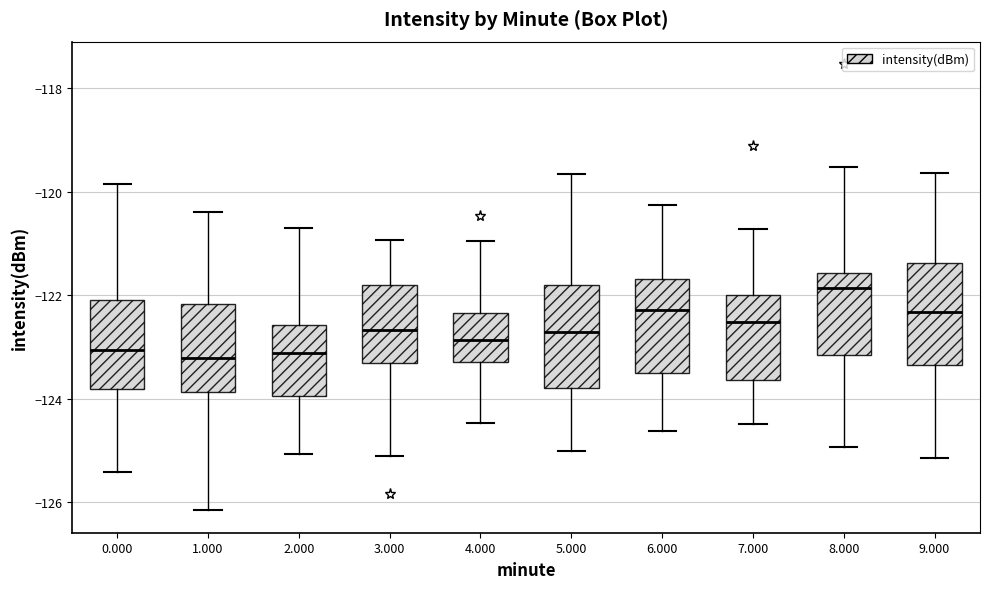

Reading left to right, read every box against the y-axis: the position of its median line, the range the box covers, and the ends of its whiskers. The values are not printed on the chart, so give them approximately, as read against the axis.

0.000: median -123.0, box -123.8 to -122.0, whiskers -125.4 to -119.8
1.000: median -123.2, box -123.8 to -122.2, whiskers -126.2 to -120.4
2.000: median -123.2, box -124.0 to -122.6, whiskers -125.0 to -120.6
3.000: median -122.6, box -123.4 to -121.8, whiskers -125.0 to -121.0
4.000: median -122.8, box -123.2 to -122.4, whiskers -124.4 to -121.0
5.000: median -122.8, box -123.8 to -121.8, whiskers -125.0 to -119.6
6.000: median -122.2, box -123.4 to -121.6, whiskers -124.6 to -120.2
7.000: median -122.6, box -123.6 to -122.0, whiskers -124.4 to -120.8
8.000: median -121.8, box -123.2 to -121.6, whiskers -125.0 to -119.6
9.000: median -122.4, box -123.4 to -121.4, whiskers -125.2 to -119.6